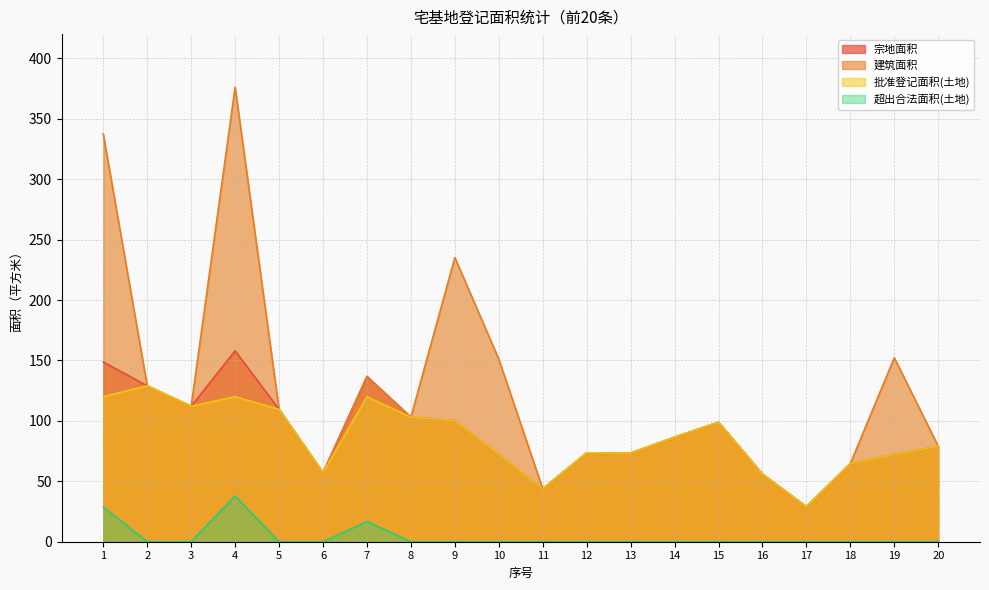

Does the chart have visible grid lines?

Yes